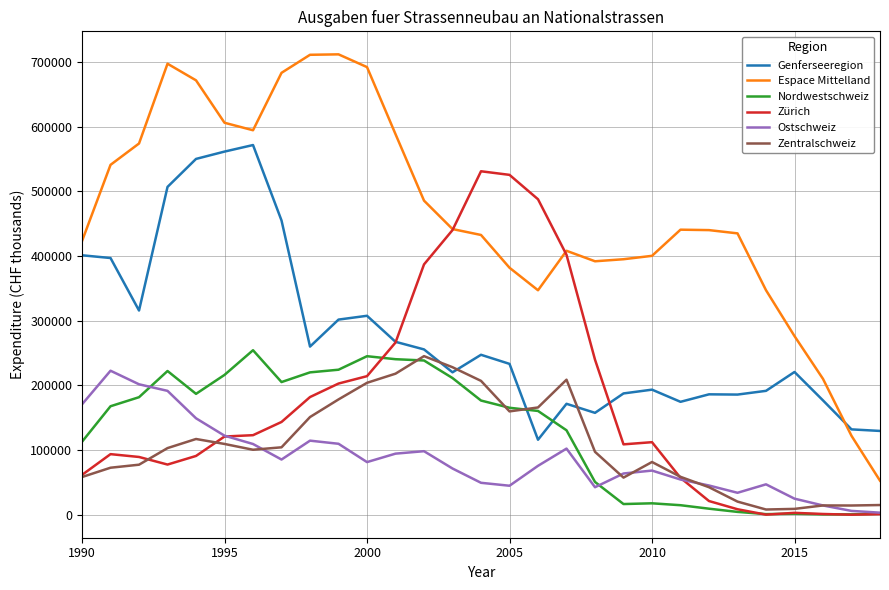

True or false: Zentralschweiz and Ostschweiz cross at least once.

True